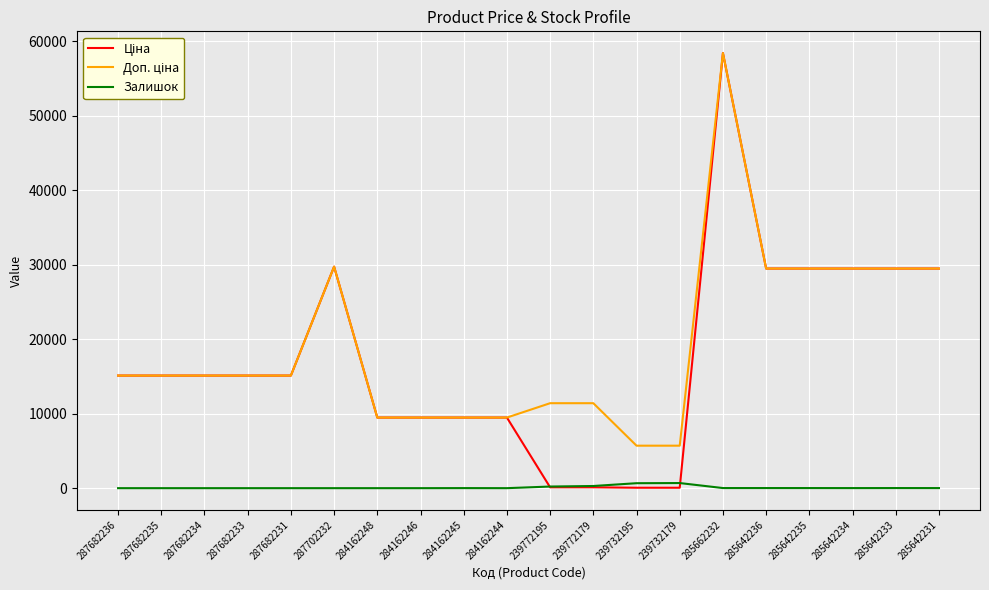

Is it true that Залишок equals 0.0 at 287682234?

True